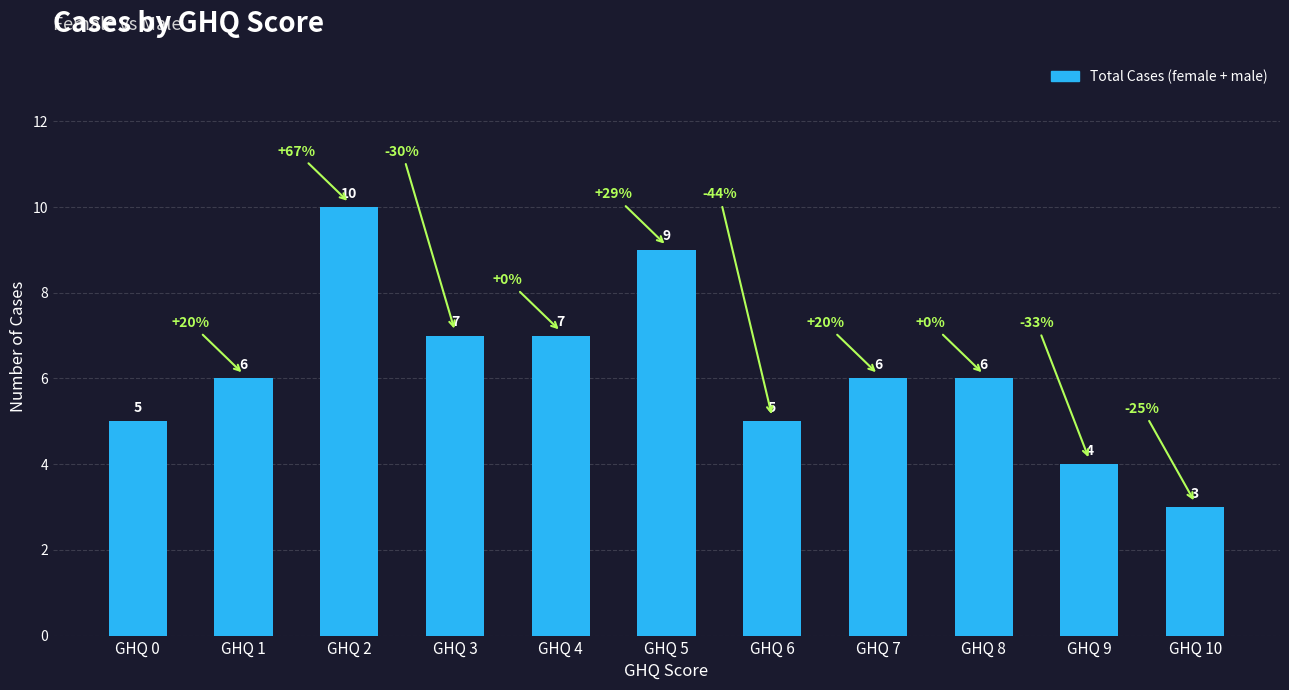

Read the value at GHQ 0.

5